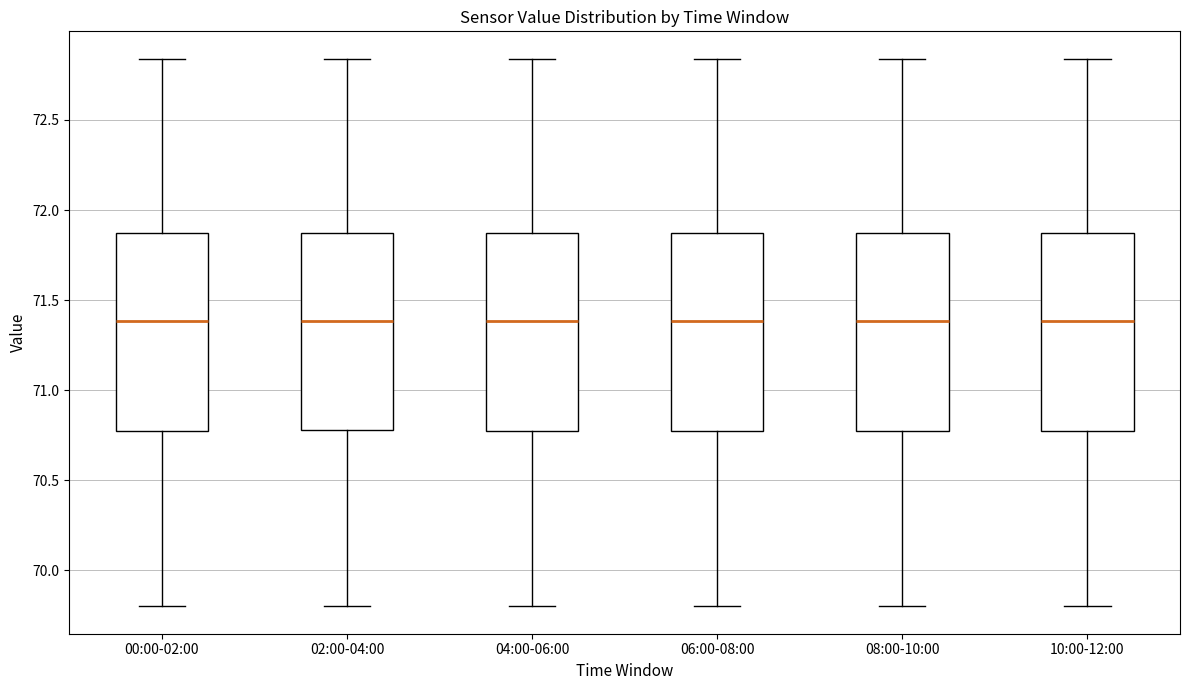

Reading left to right, read every box against the y-axis: the position of its median line, the range the box covers, and the ends of its whiskers. The values are not printed on the chart, so give them approximately, as read against the axis.

00:00-02:00: median 71.40, box 70.75 to 71.90, whiskers 69.80 to 72.85
02:00-04:00: median 71.40, box 70.80 to 71.90, whiskers 69.80 to 72.85
04:00-06:00: median 71.40, box 70.75 to 71.90, whiskers 69.80 to 72.85
06:00-08:00: median 71.40, box 70.75 to 71.90, whiskers 69.80 to 72.85
08:00-10:00: median 71.40, box 70.75 to 71.90, whiskers 69.80 to 72.85
10:00-12:00: median 71.40, box 70.75 to 71.90, whiskers 69.80 to 72.85